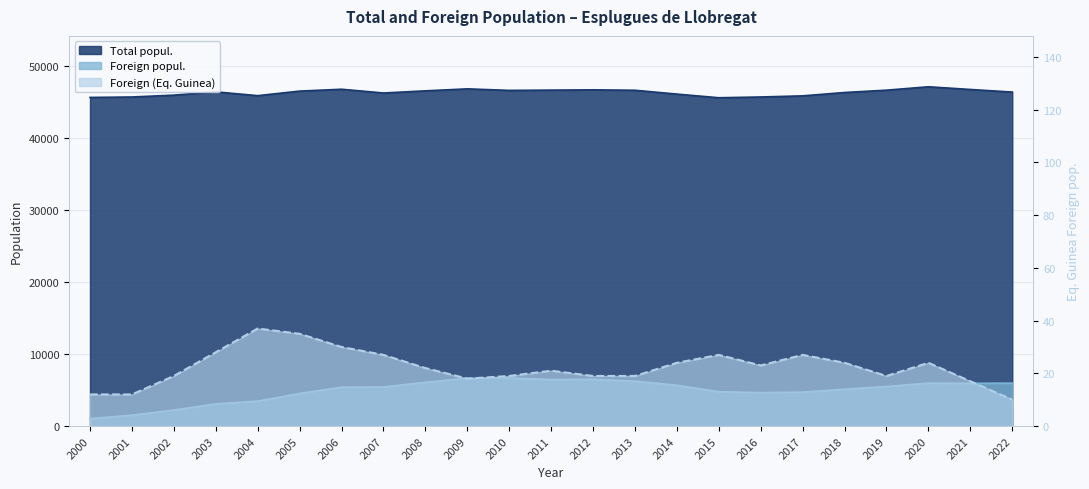

Reading right to left, what are all the values shown in this chart?

Total popul.: 46414	46777	47150	46680	46355	45890	45733	45626	46133	46667	46726	46687	46649	46862	46586	46286	46808	46550	45915	46447	45988	45731	45668
Foreign popul.: 5966	5942	5964	5502	5118	4714	4645	4781	5669	6244	6508	6466	6682	6653	6080	5431	5406	4530	3468	3082	2223	1511	1026
Foreign (Eq. Guinea): 10	17	24	19	24	27	23	27	24	19	19	21	19	18	22	27	30	35	37	28	19	12	12